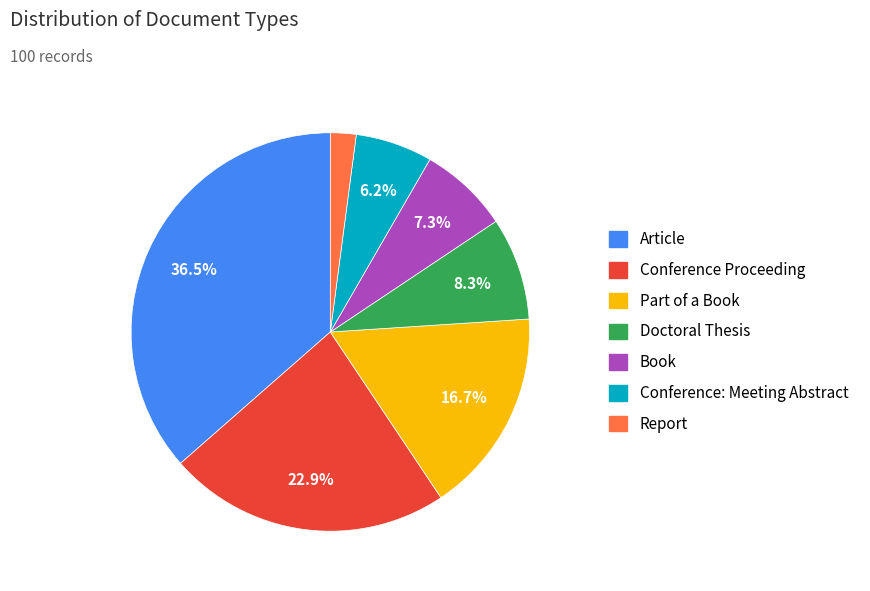

Approximately how many times larger is the value at Article compared to Part of a Book?

2.2